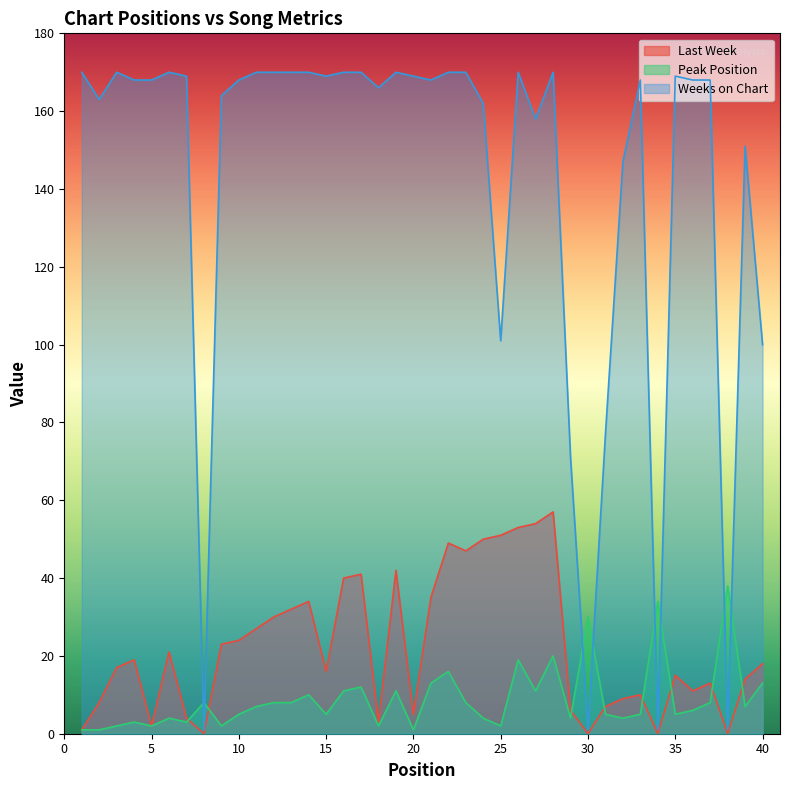

What are all the series names shown in the legend?

Last Week, Peak Position, Weeks on Chart